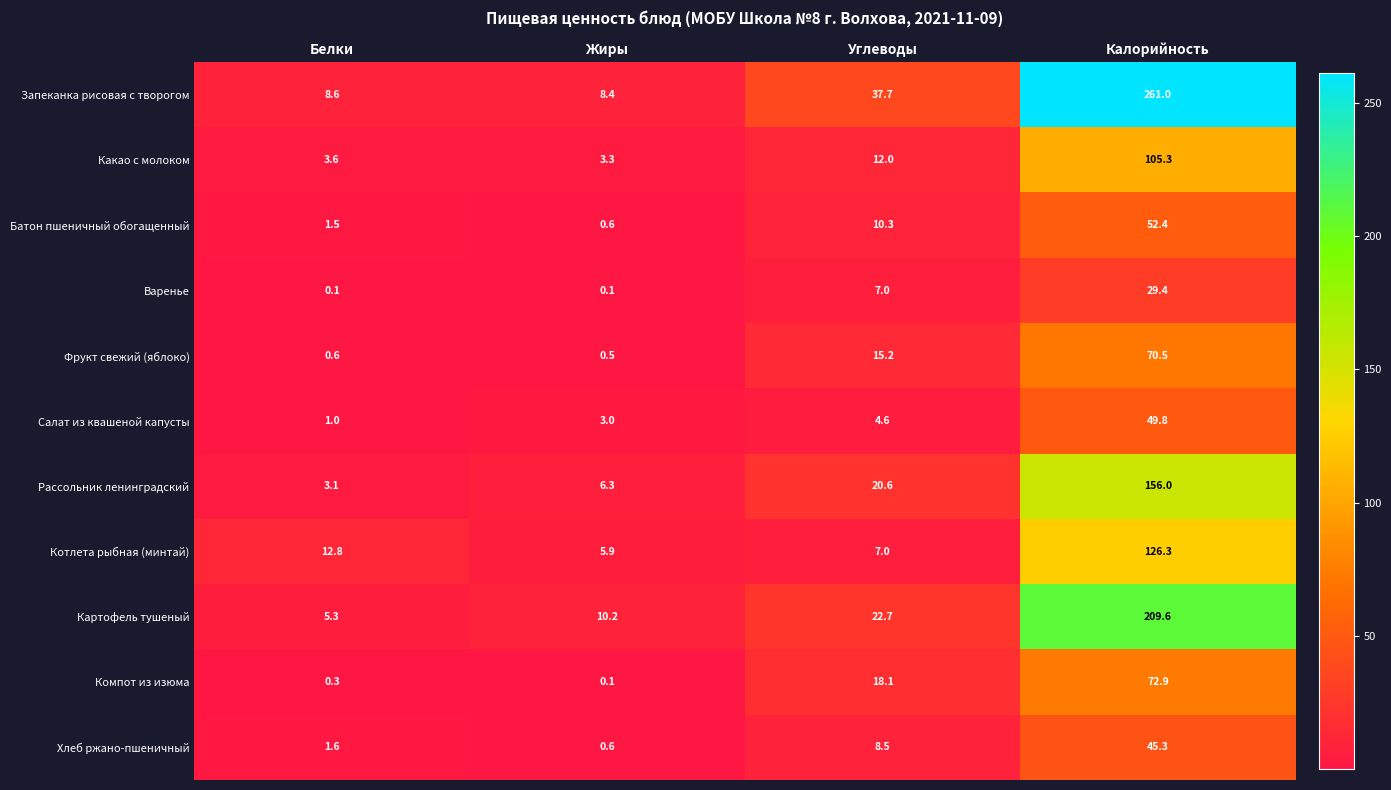

What is the greatest value displayed?

261.0